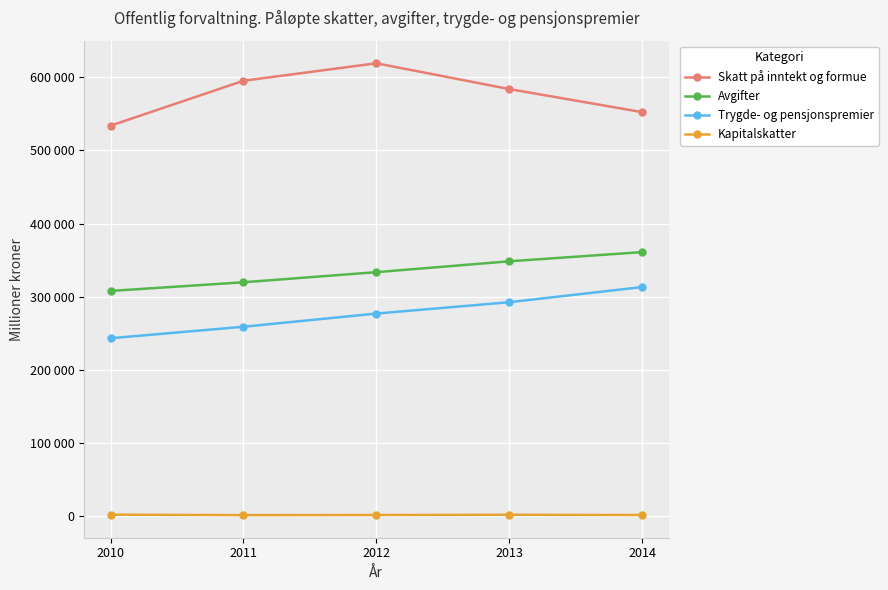

Does the chart have visible grid lines?

Yes